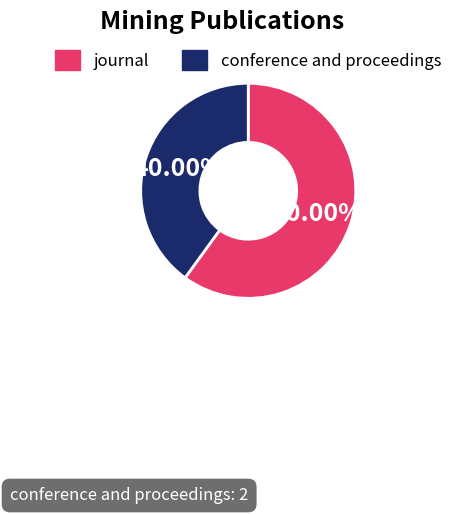

To the nearest percent, what is the difference between the largest and smallest slice percentages?

20%